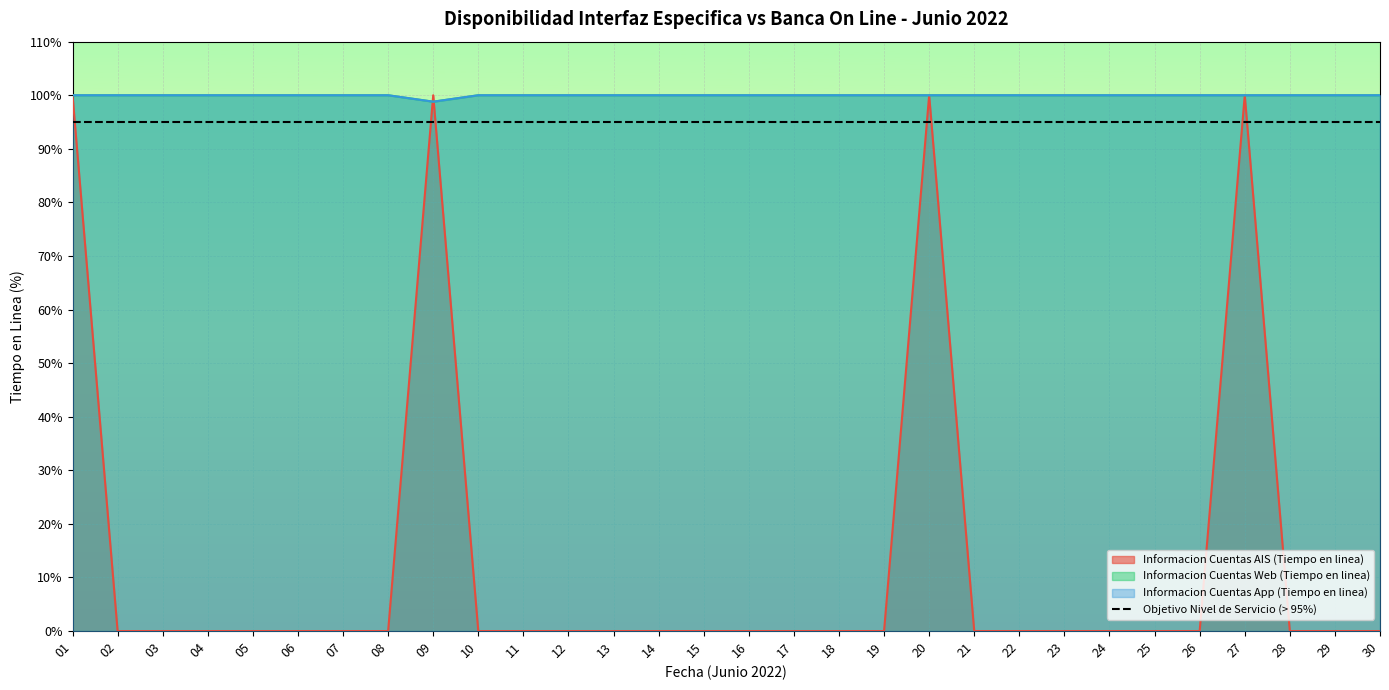

What is the lowest value of the Informacion Cuentas Web (Tiempo en linea) series?

98.8